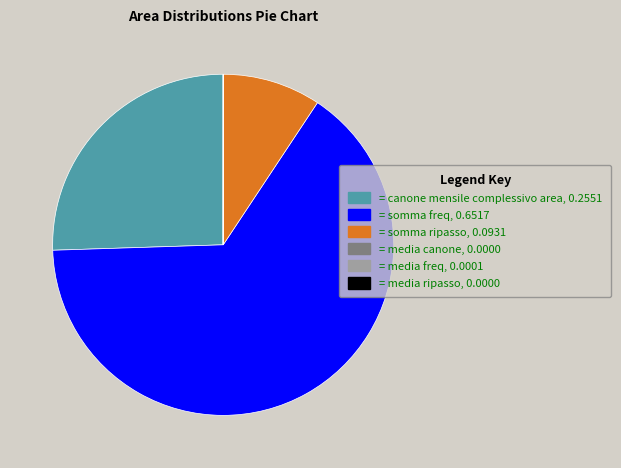

Which slice is the largest?

= somma freq, 0.6517